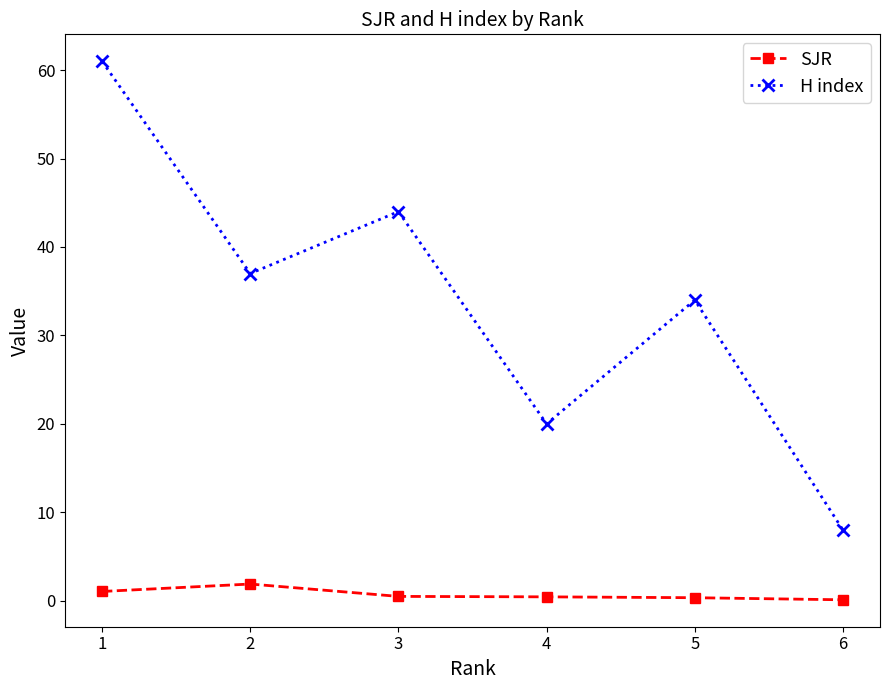

What are all the series names shown in the legend?

SJR, H index